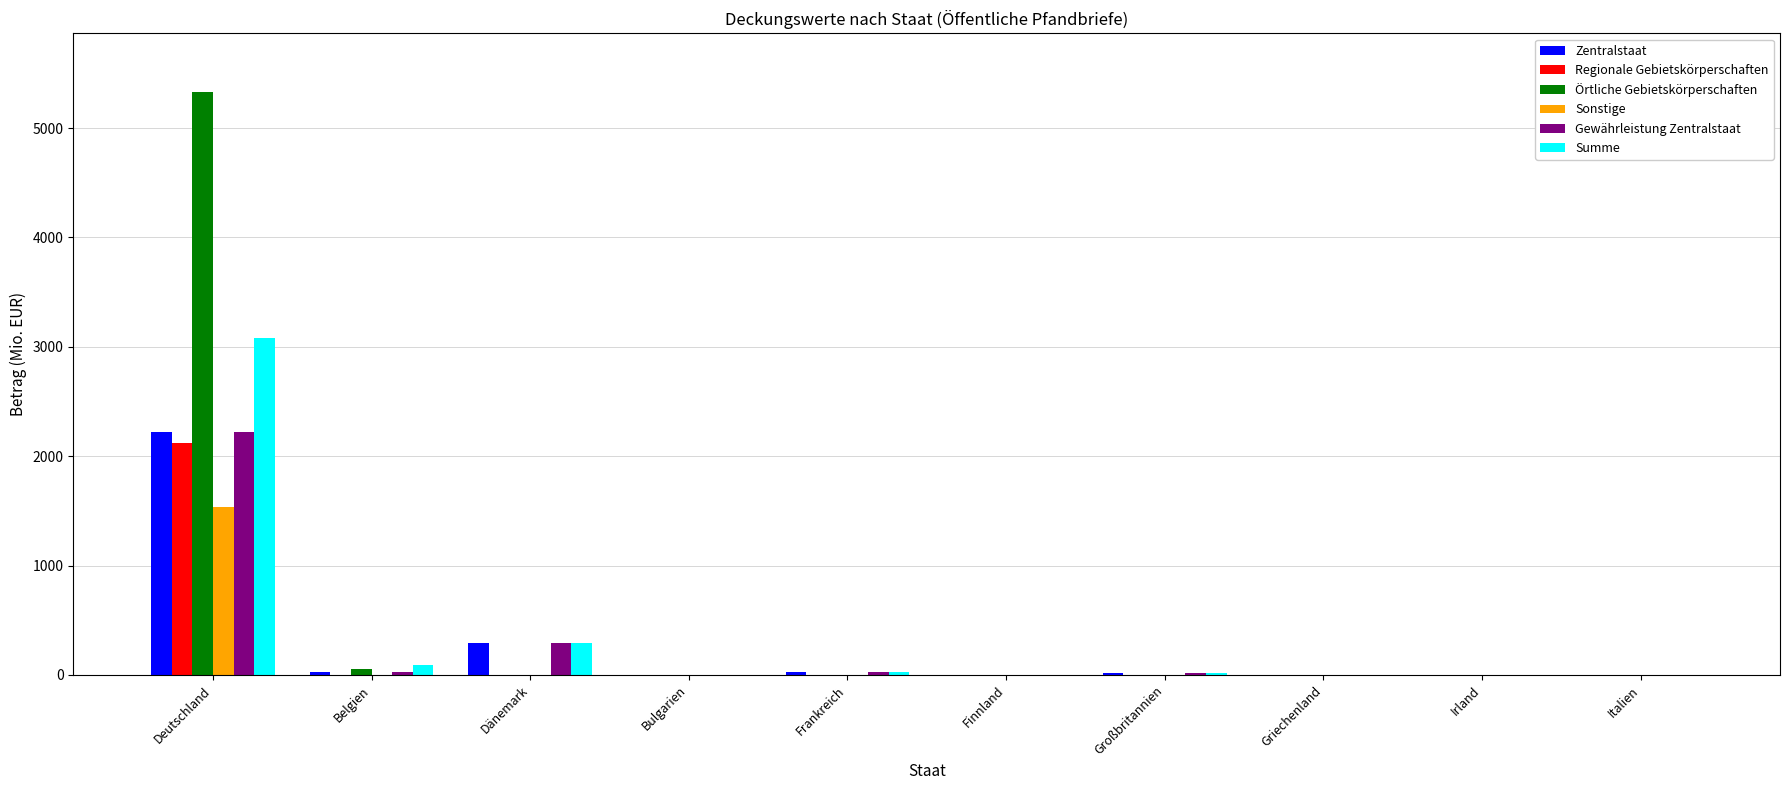

At which category is the sum across all series the highest?

Deutschland